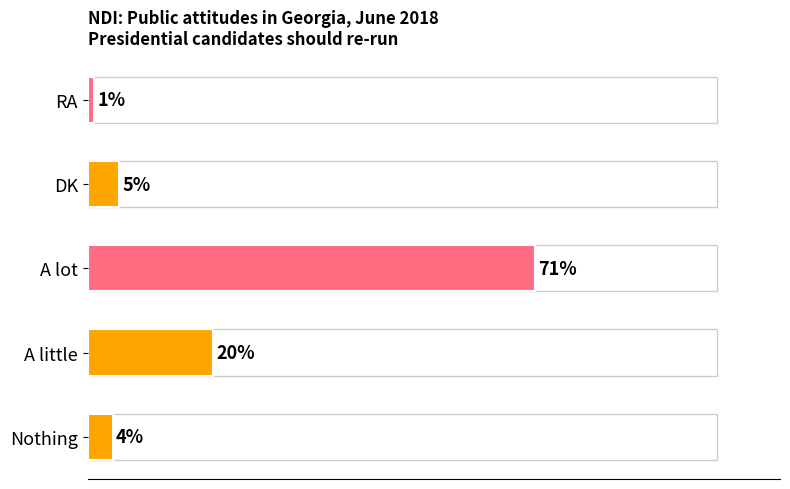

List the labels in order of value, smallest first.

RA, Nothing, DK, A little, A lot